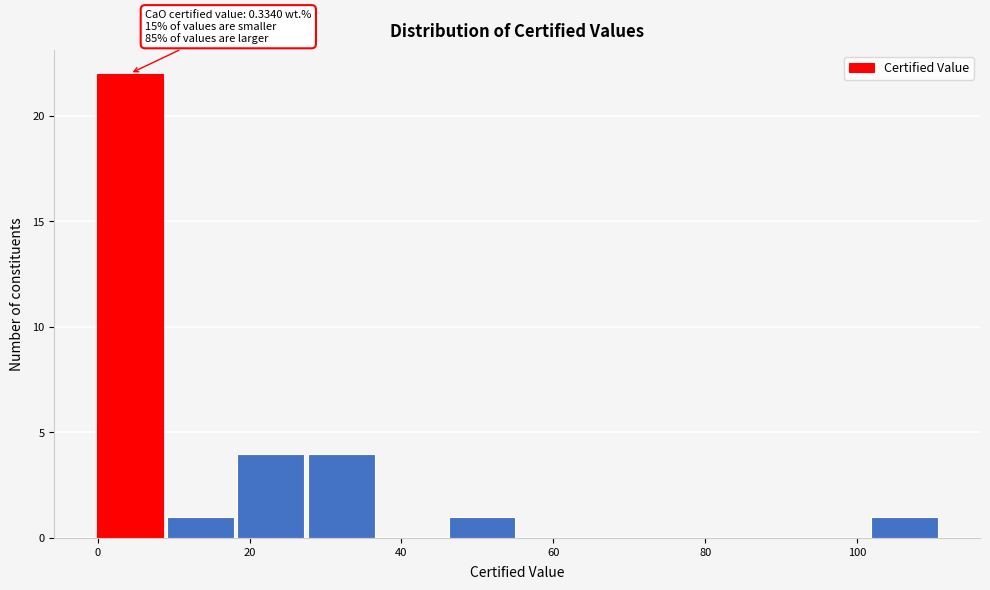

Over which range of the x-axis is the bar tallest?

0 to 8